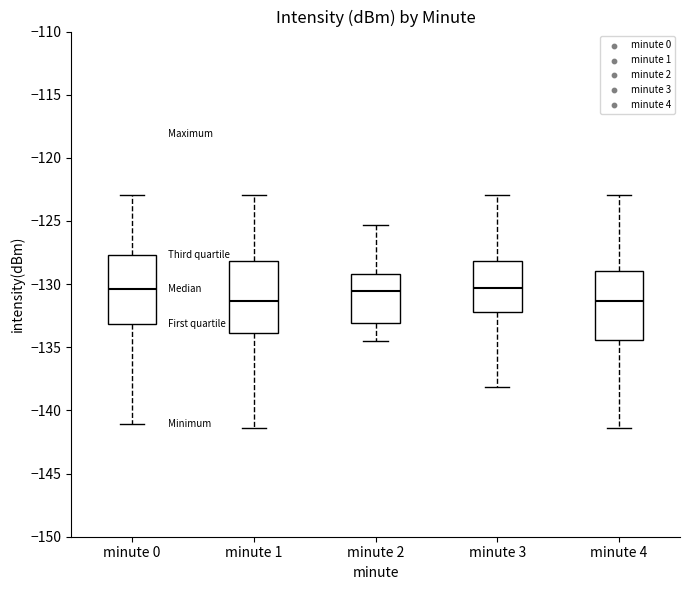

Reading left to right, transcribe this box plot: for each box, give where its median line is, the range the box spans, and where its two whiskers end, as read against the y-axis. The values are not printed on the chart, so give them approximately, as read against the axis.

minute 0: median -130.5, box -133.0 to -127.5, whiskers -141.0 to -123.0
minute 1: median -131.5, box -134.0 to -128.0, whiskers -141.5 to -123.0
minute 2: median -130.5, box -133.0 to -129.0, whiskers -134.5 to -125.5
minute 3: median -130.5, box -132.0 to -128.0, whiskers -138.0 to -123.0
minute 4: median -131.5, box -134.5 to -129.0, whiskers -141.5 to -123.0